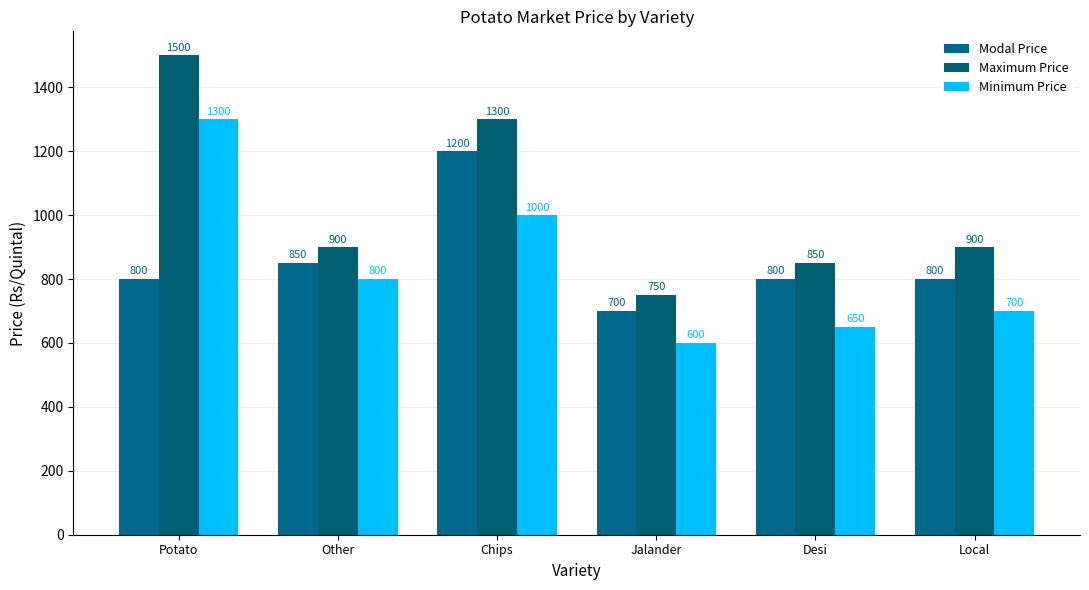

How many bars are there in total?

18